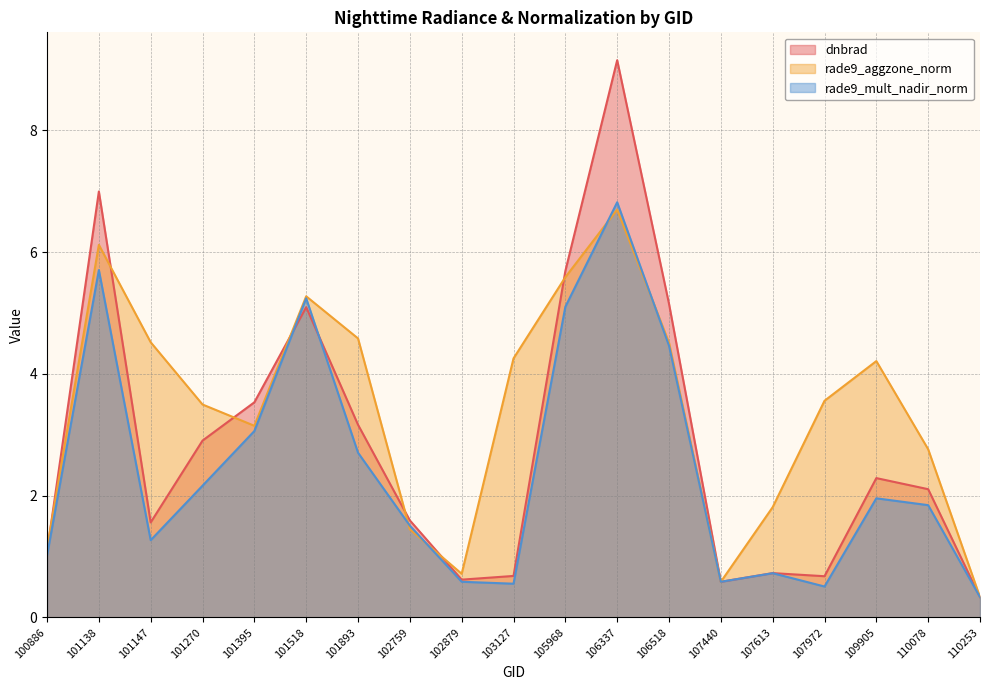

List the series in order of their peak value, lowest first.

rade9_aggzone_norm, rade9_mult_nadir_norm, dnbrad